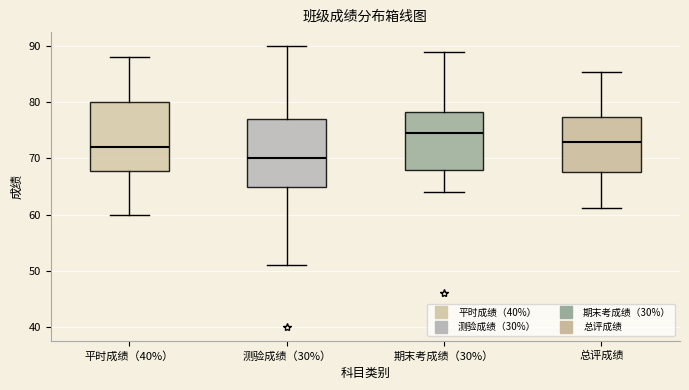

Reading left to right, transcribe this box plot: for each box, give where its median line is, the range the box spans, and where its two whiskers end, as read against the y-axis. The values are not printed on the chart, so give them approximately, as read against the axis.

平时成绩（40%）: median 72, box 68 to 80, whiskers 60 to 88
测验成绩（30%）: median 70, box 65 to 77, whiskers 51 to 90
期末考成绩（30%）: median 75, box 68 to 78, whiskers 64 to 89
总评成绩: median 73, box 68 to 77, whiskers 61 to 85